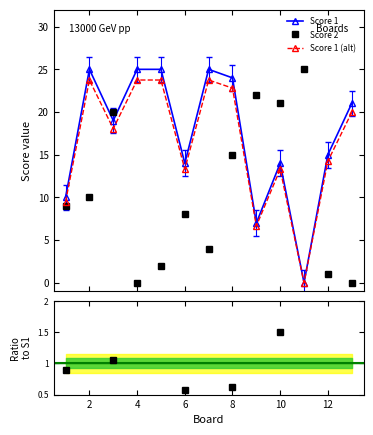

Is the value of Score 1 (alt) at 12 greater than the value of Score 1 at 6?

No